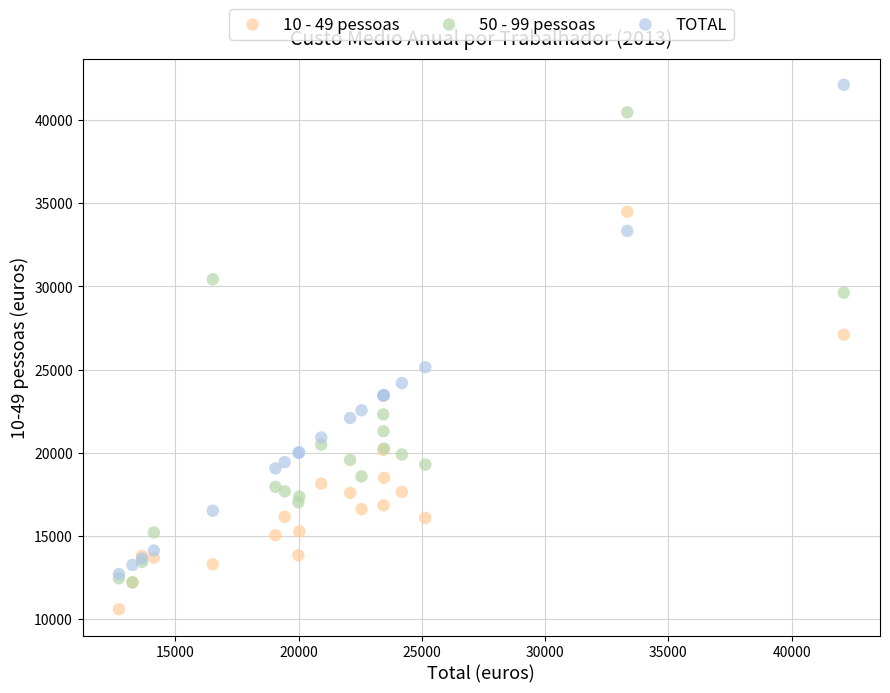

In the 50 - 99 pessoas series, what Y value is closest to 26335?

29622.4